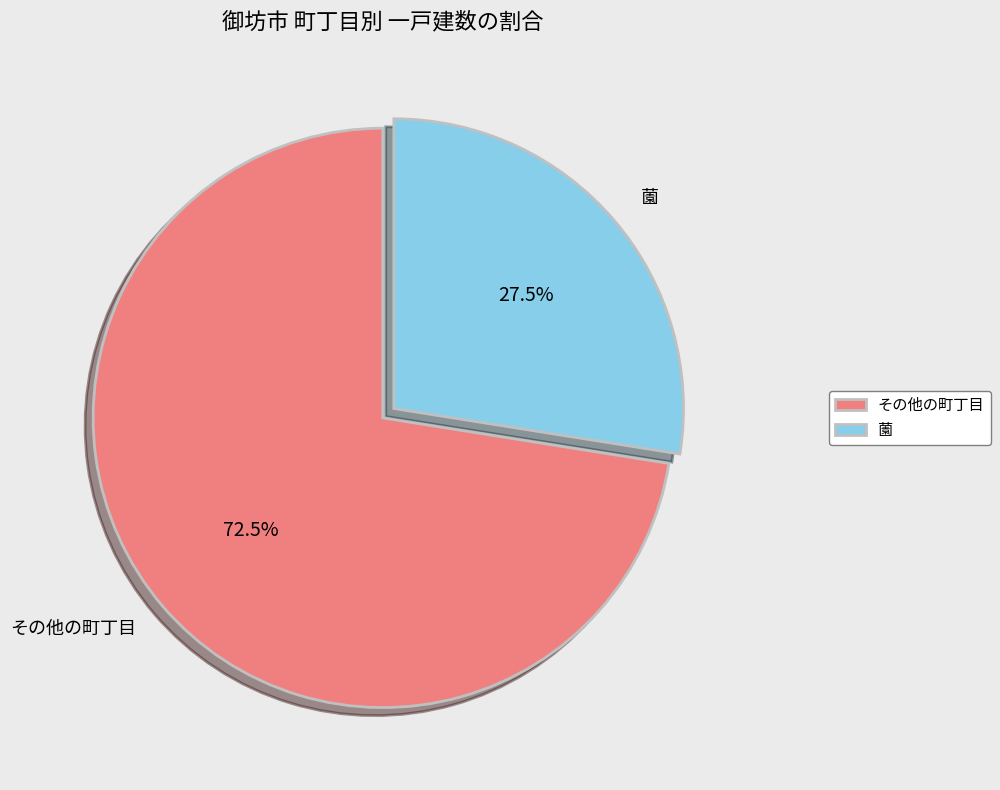

What is the smallest slice in the pie chart?

薗